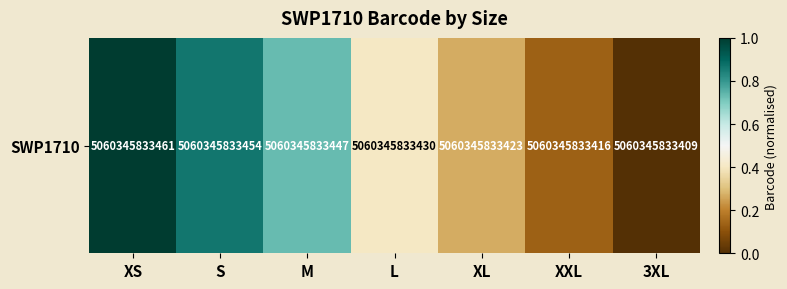

What value does the data have at XS?

1.0